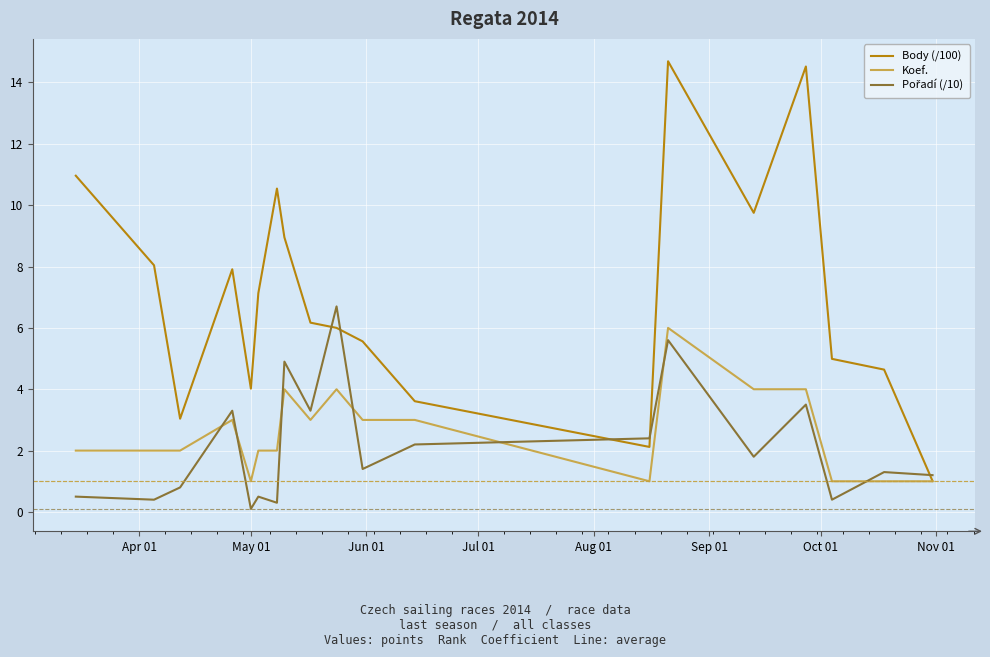

What is the highest value of the Koef. series?

6.0